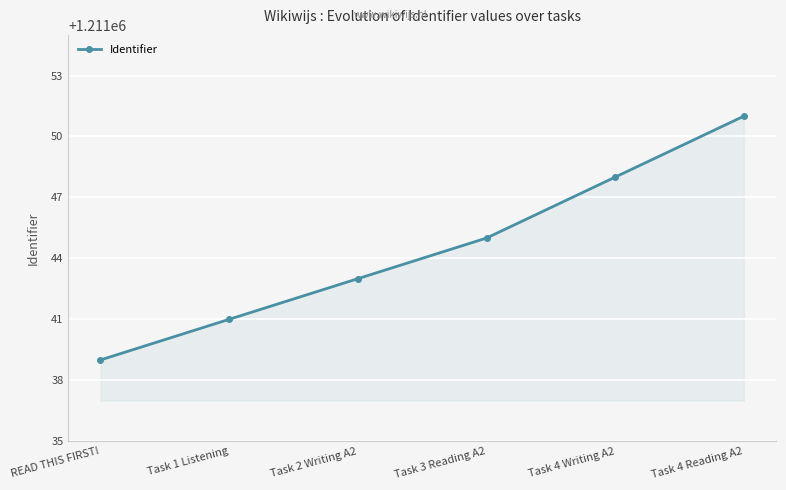

How many lines are shown in the chart?

1